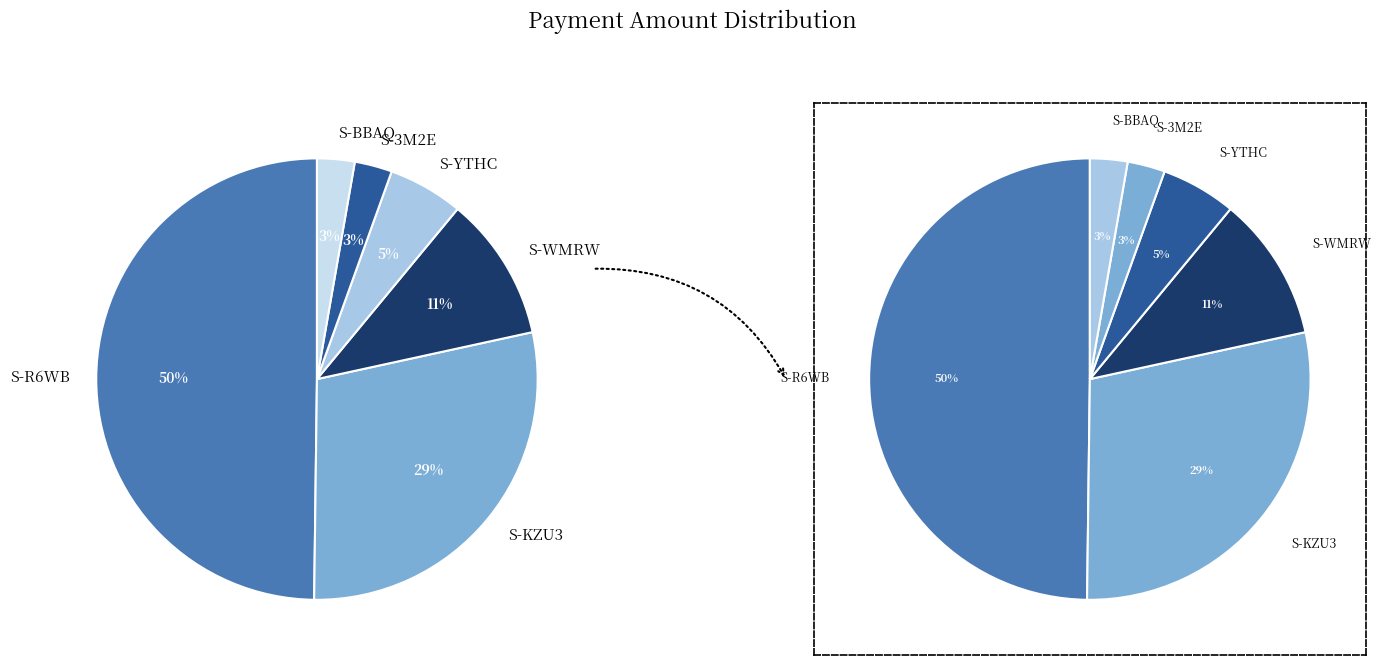

What percentage do S-3M2E (0.05) and S-WMRW (0.19265) together represent?

13.3%